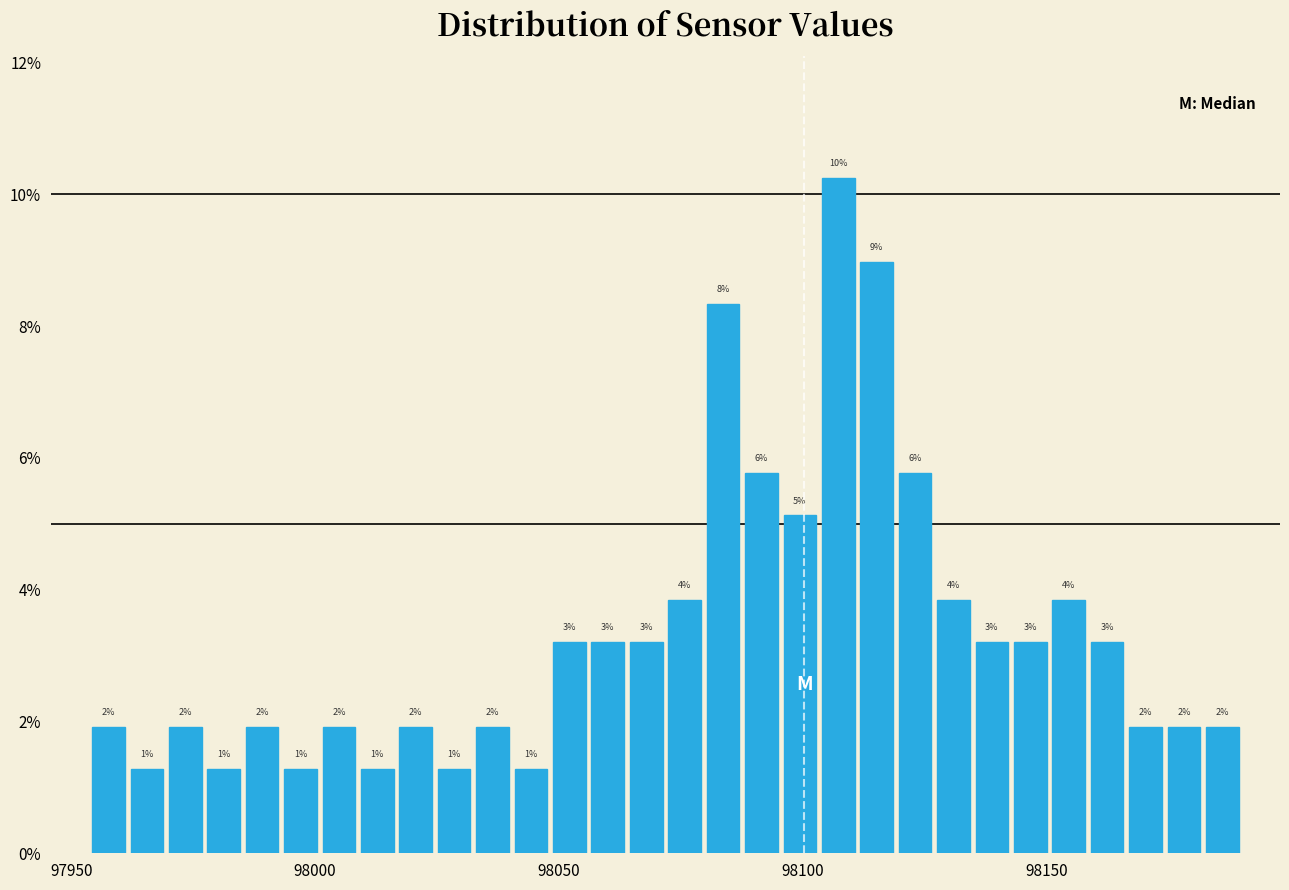

Around what value on the x-axis is the tallest bar? Give the approximate position of its centre, as read against the axis.

98105